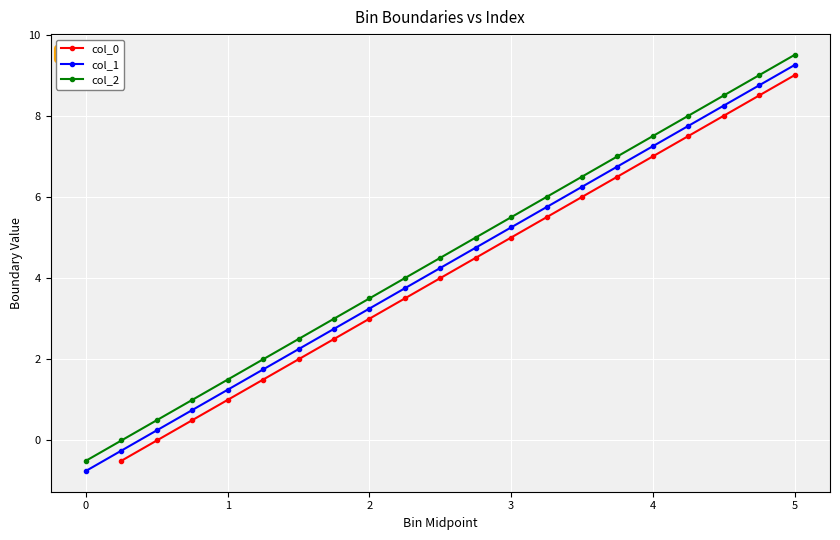

Which series has the largest range (max minus min)?

col_1